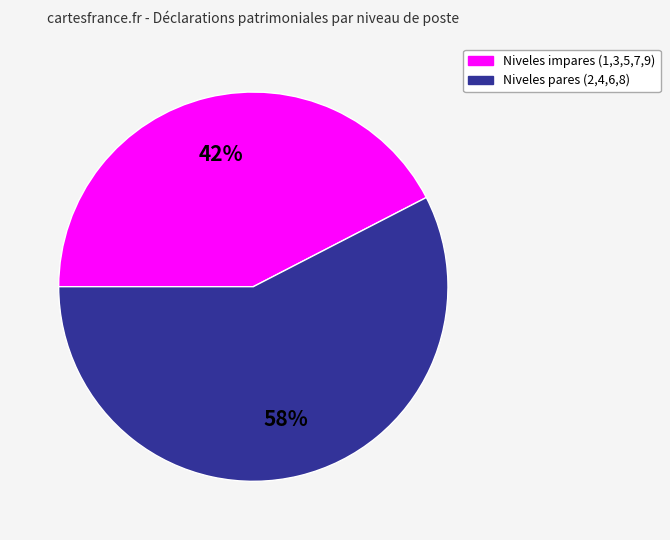

Is there any slice that represents more than half of the pie?

Yes